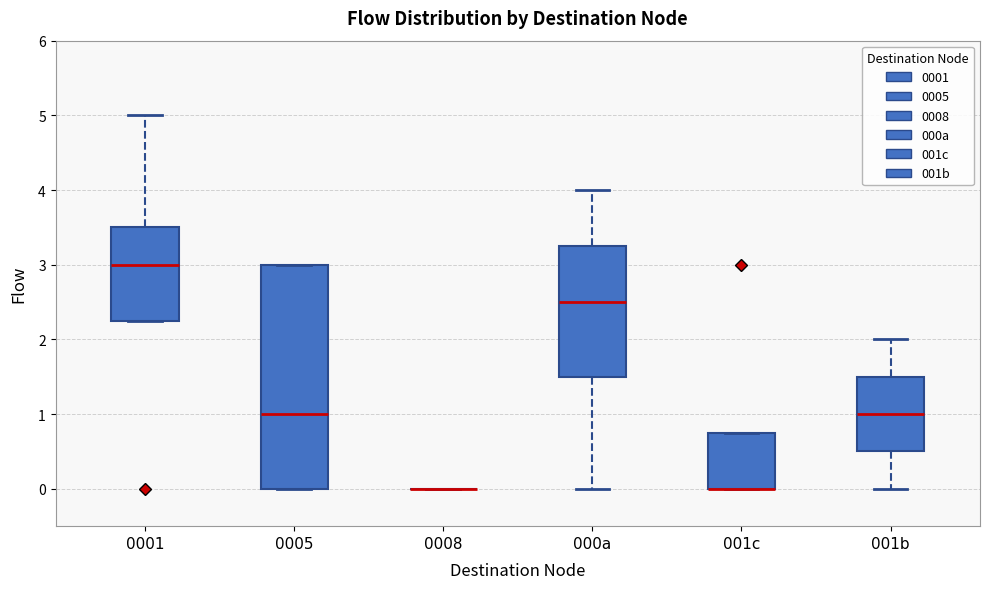

Where does the upper whisker of the box for 001b end on the y-axis? The values are not printed on the chart, so give them approximately, as read against the axis.

2.0